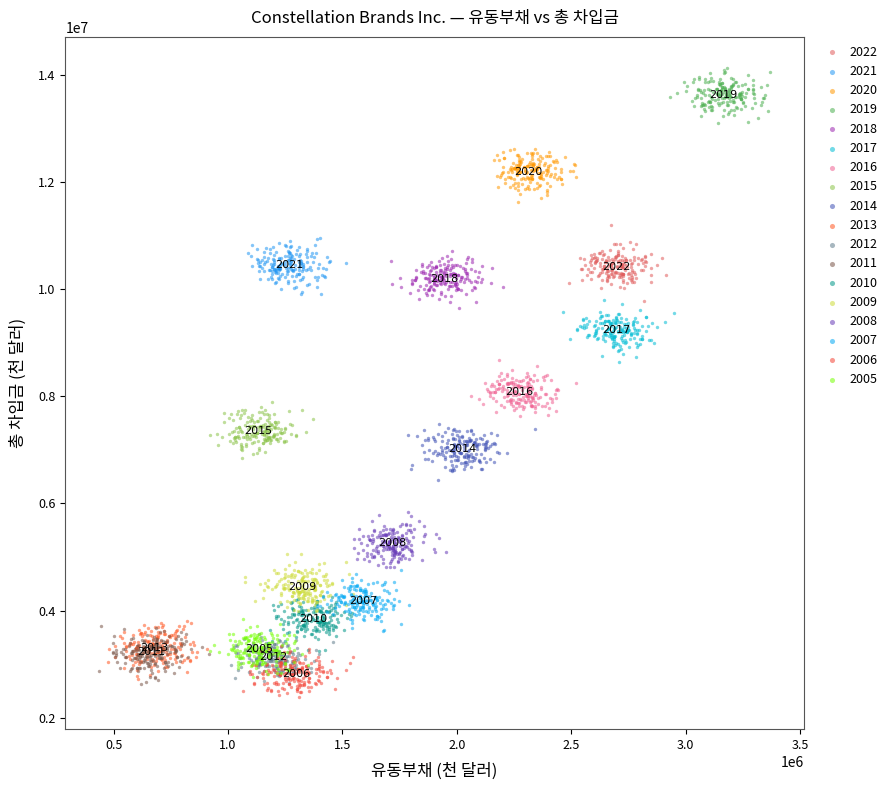

Which series contains the highest Y value?

2019